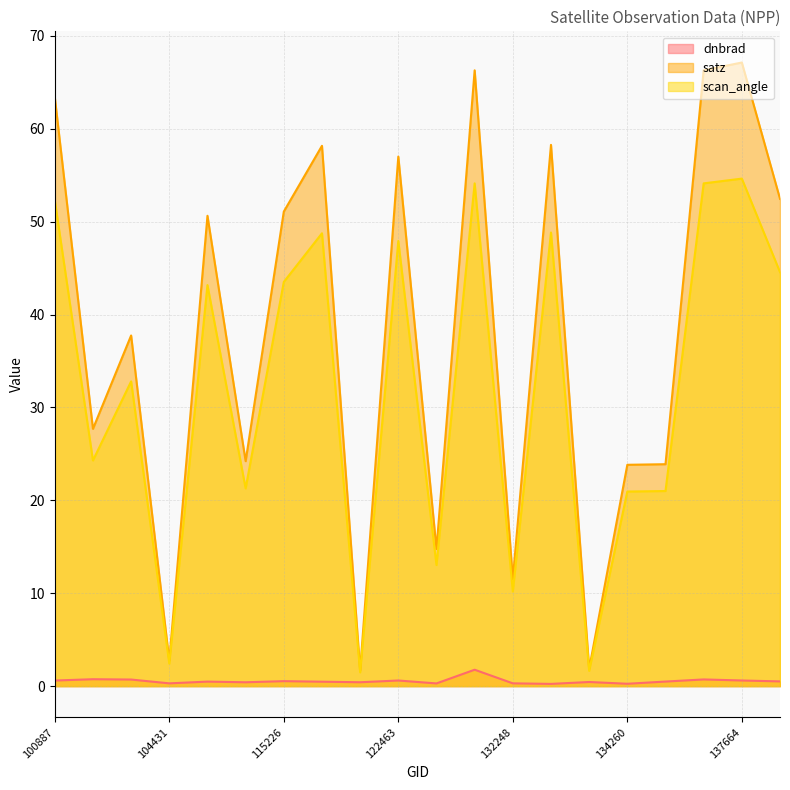

At which category does scan_angle reach its first local peak?

104315